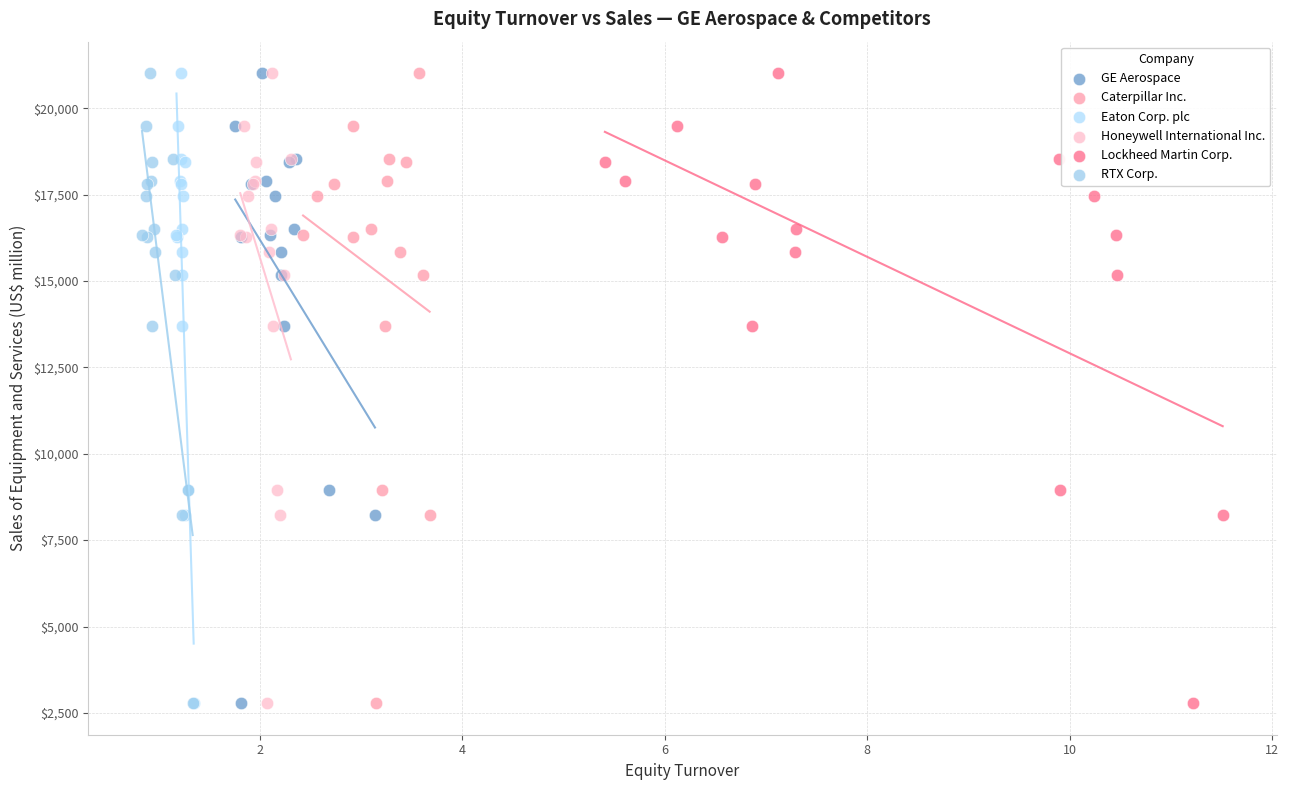

What are all the series names shown in the legend?

GE Aerospace, Caterpillar Inc., Eaton Corp. plc, Honeywell International Inc., Lockheed Martin Corp., RTX Corp.